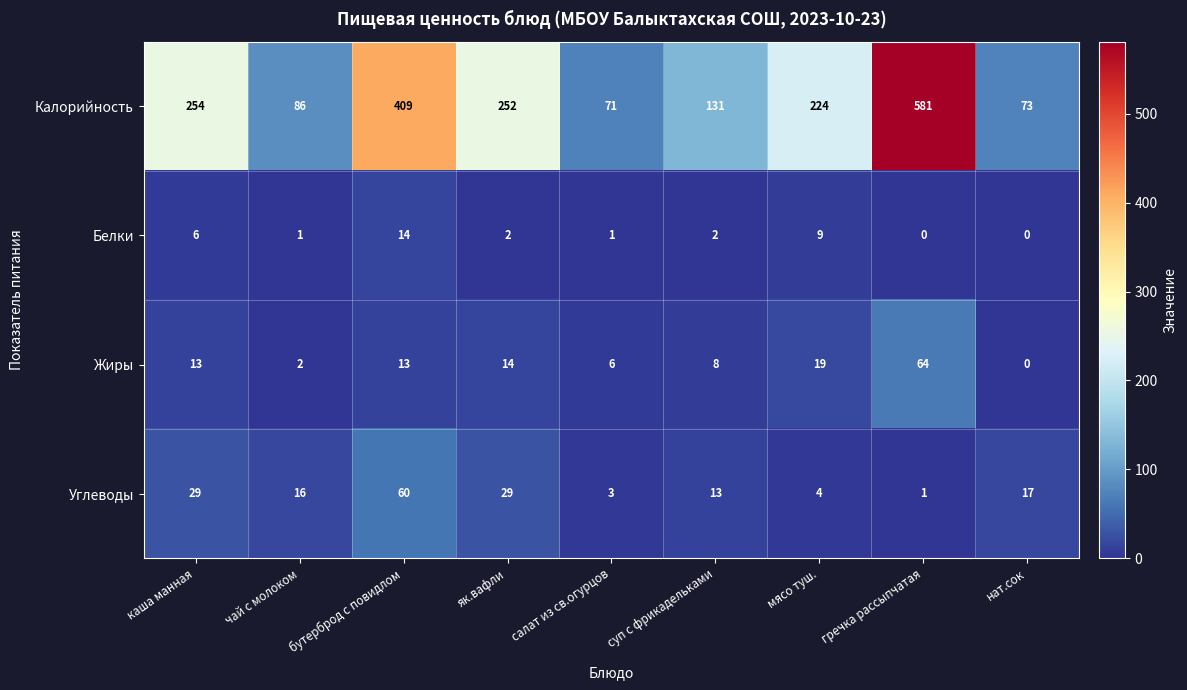

How many categories are shown in the chart?

9